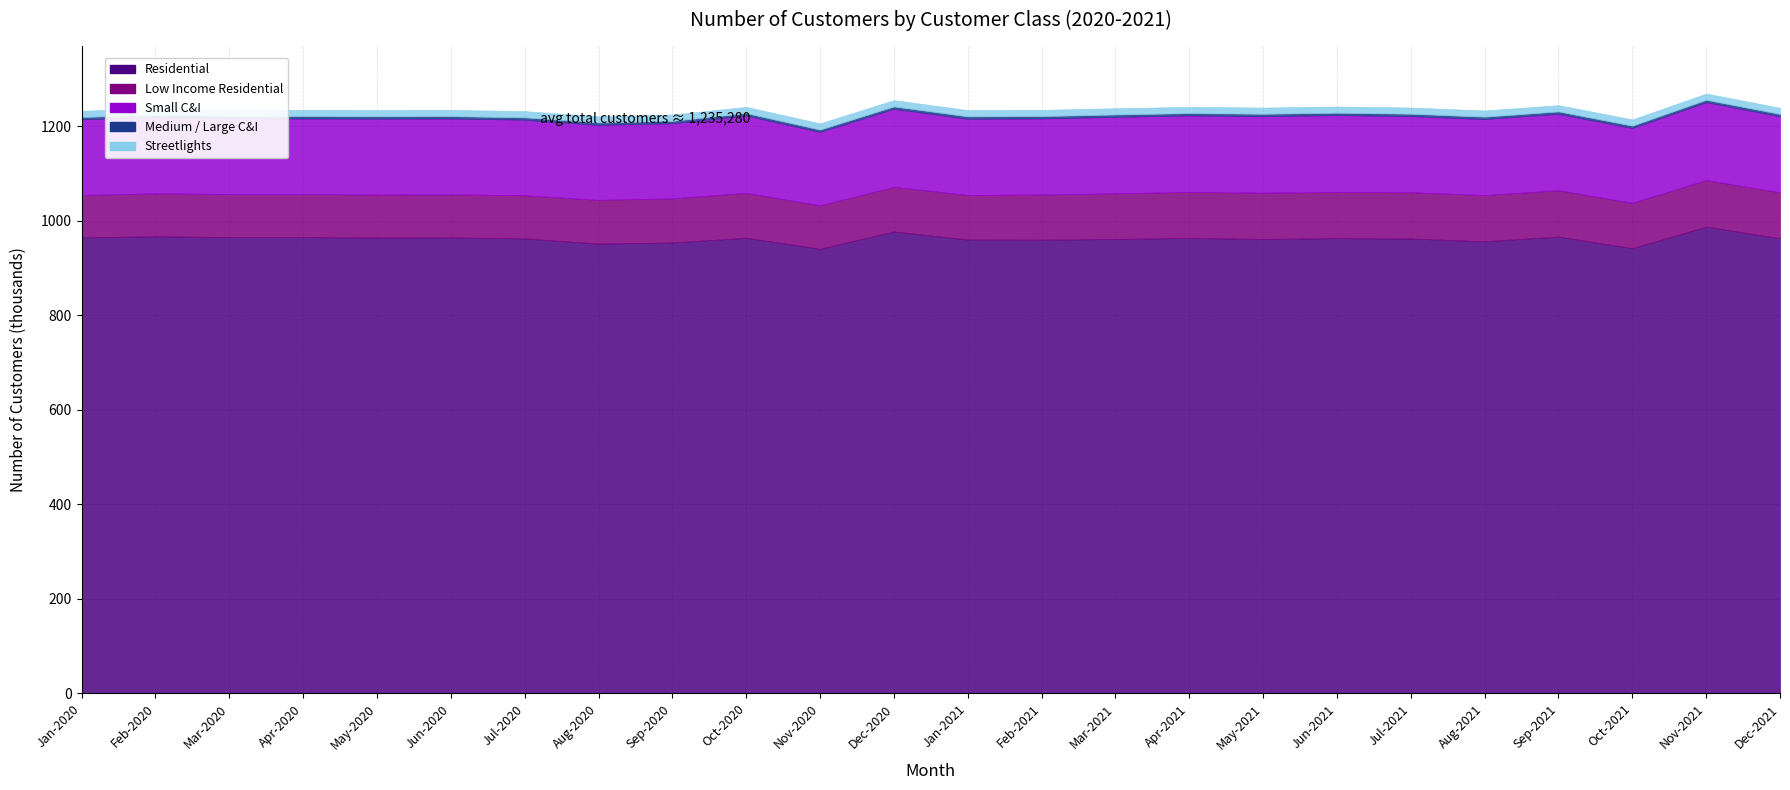

What is the total value across all series at Jul-2020?

1231563.8